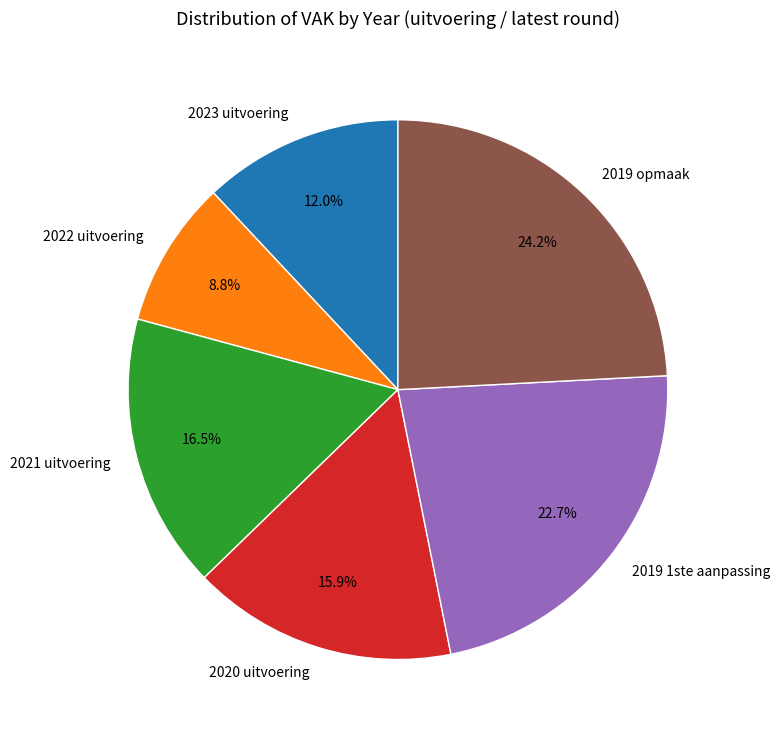

Combined, do 2020 uitvoering and 2021 uitvoering account for over 50%?

No